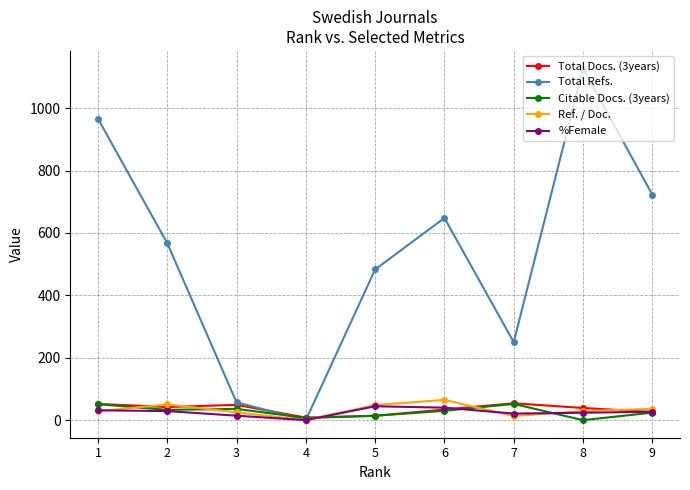

At which category is the sum across all series the highest?

8